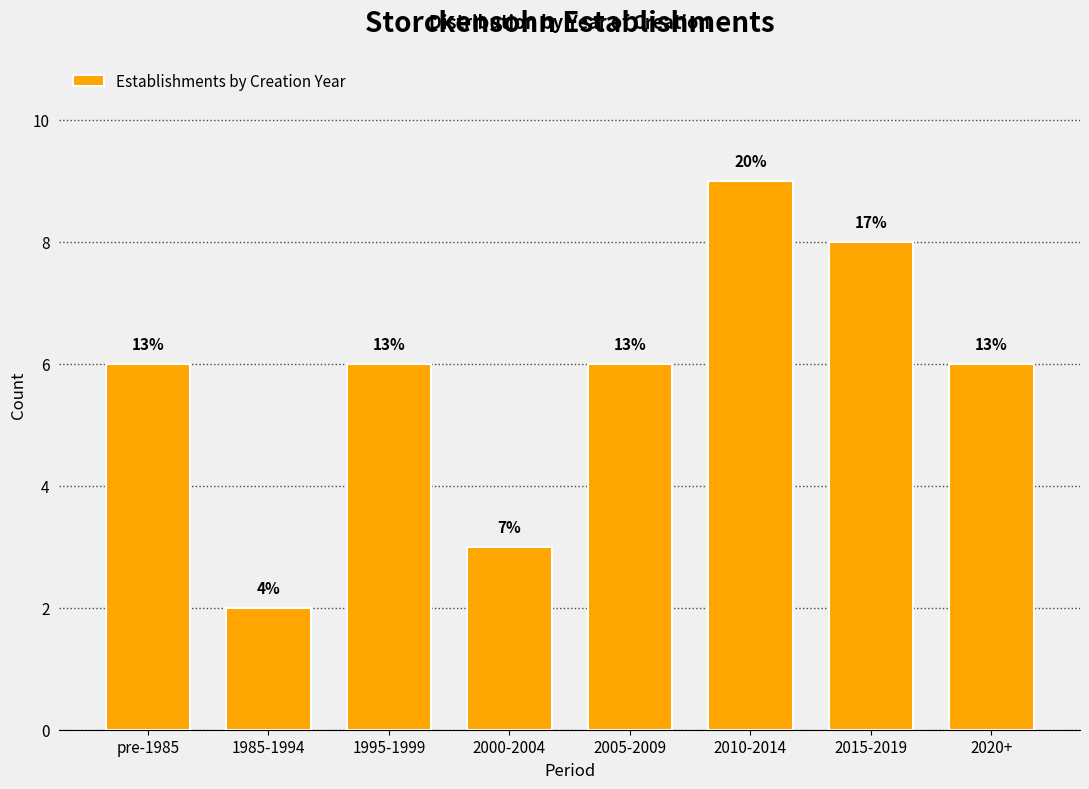

How many bars are there in total?

8